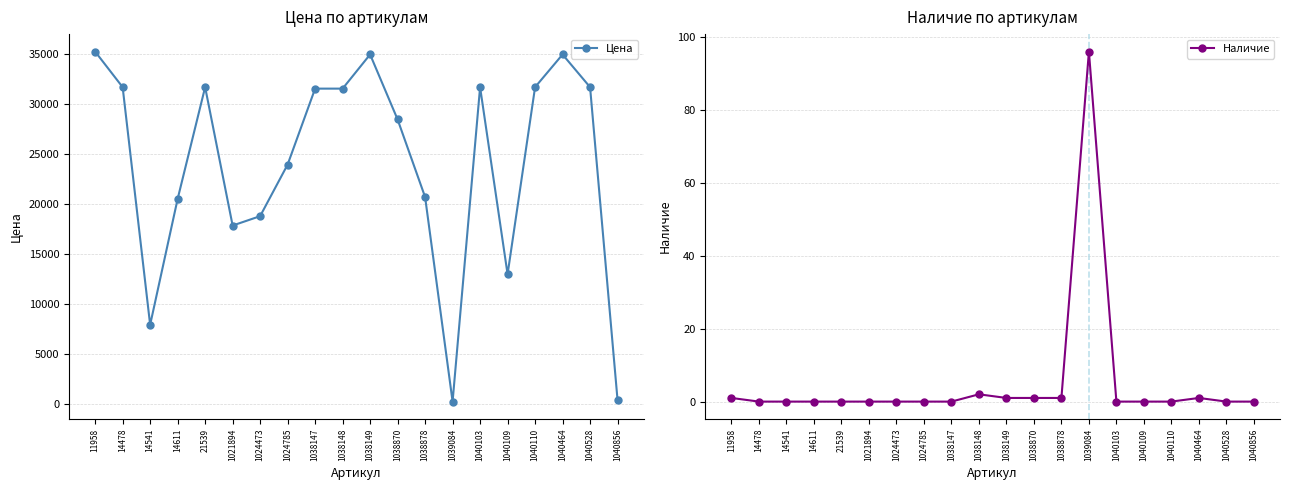

Between 1038149 and 14541, which is larger?

1038149